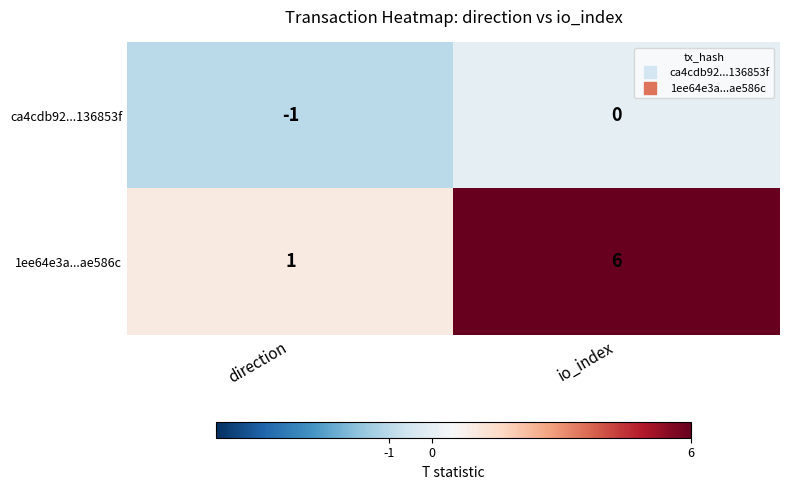

Rank the series at io_index from highest to lowest value.

1ee64e3a...ae586c, ca4cdb92...136853f